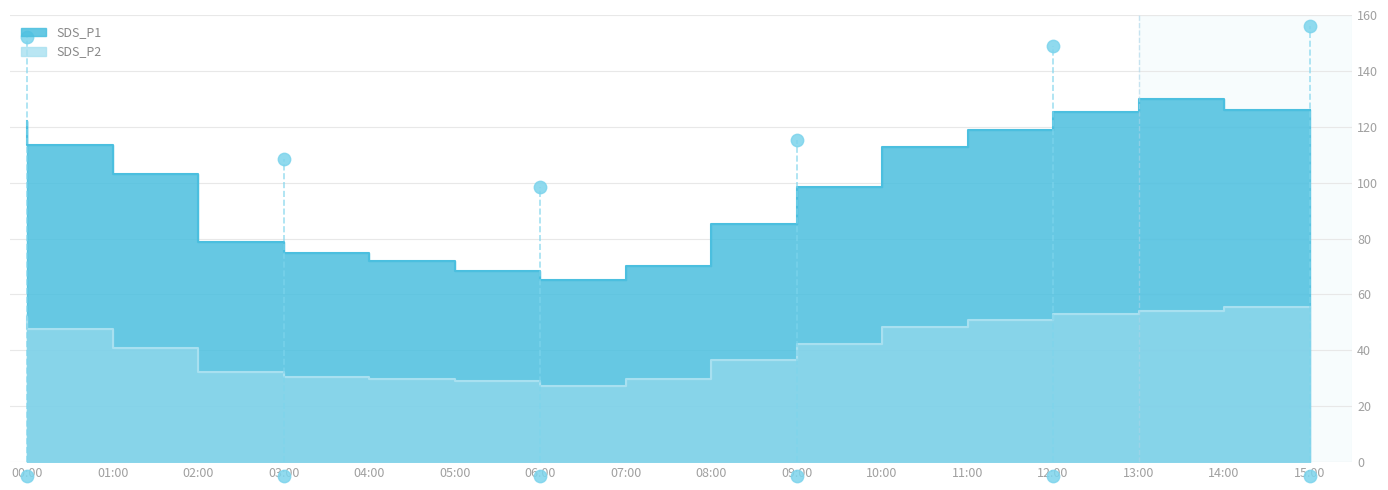

What is the total value across all series at 08:00?

100.0